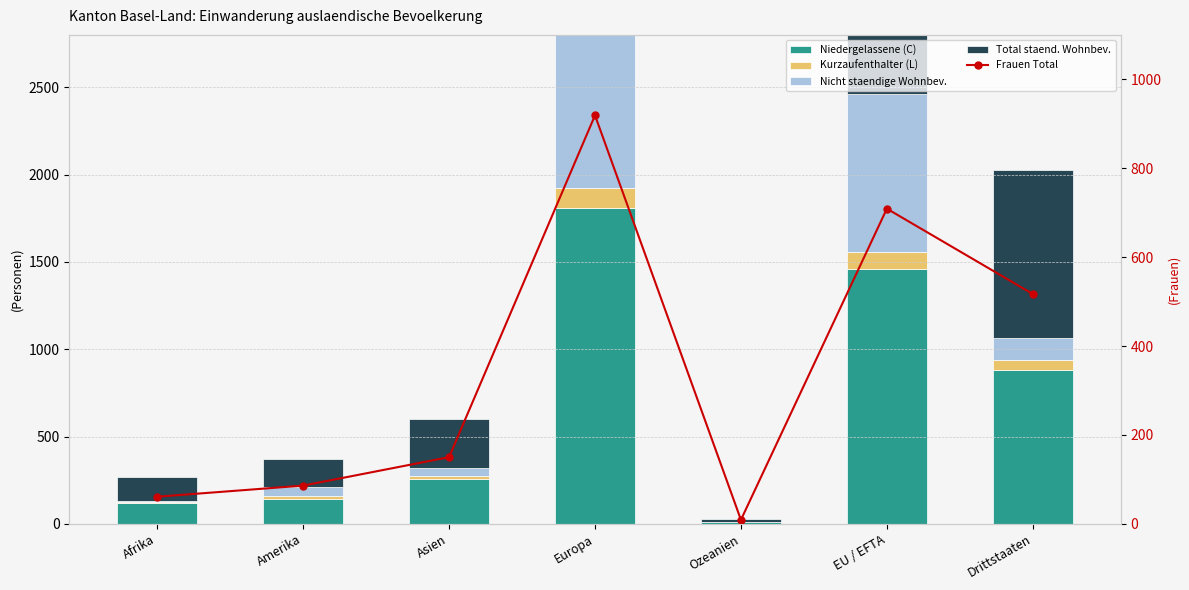

Is it true that Kurzaufenthalter (L) equals 97 at EU / EFTA?

True